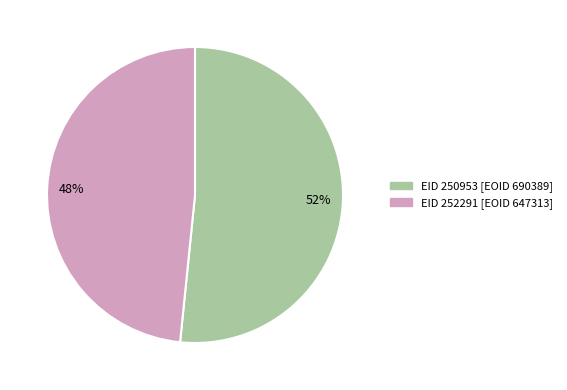

Is there a majority slice in this chart?

Yes